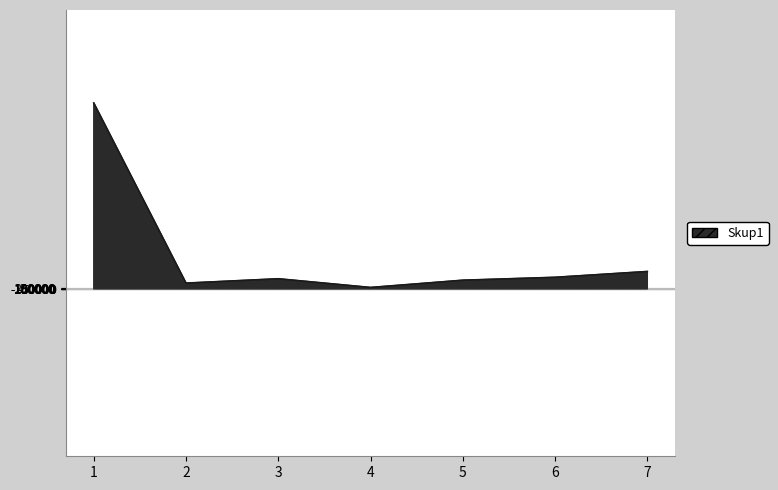

Where does the data first go above 6?

1